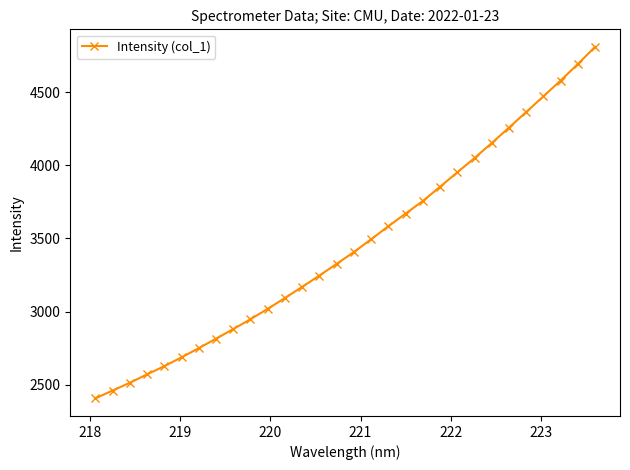

Count the number of categories in the chart.

30